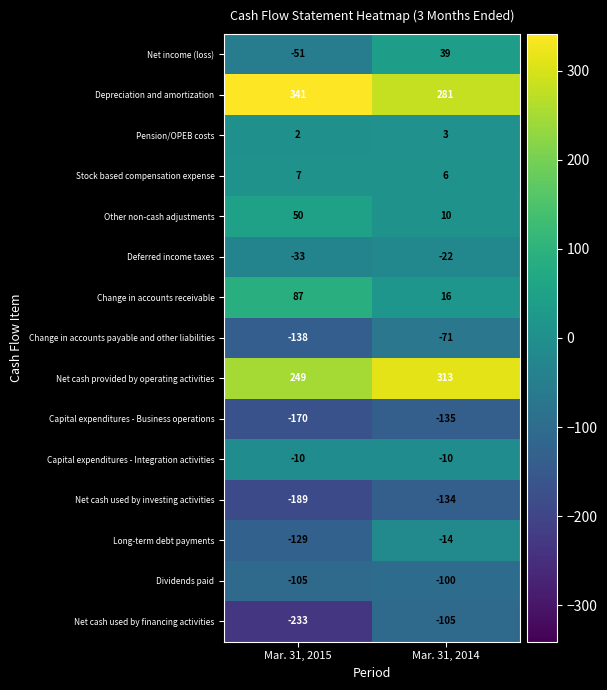

What is the sum of the Change in accounts receivable values at Mar. 31, 2015 and Mar. 31, 2014?

103